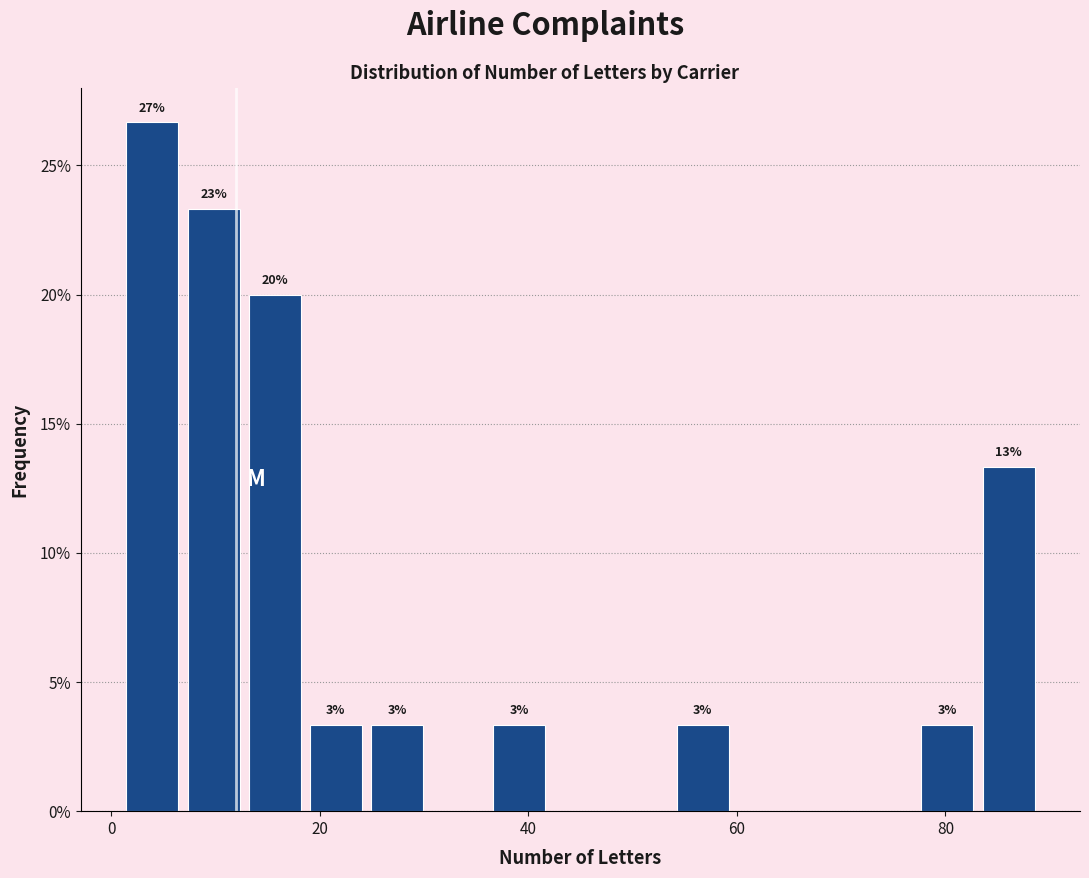

Around what value on the x-axis is the tallest bar? Give the approximate position of its centre, as read against the axis.

4